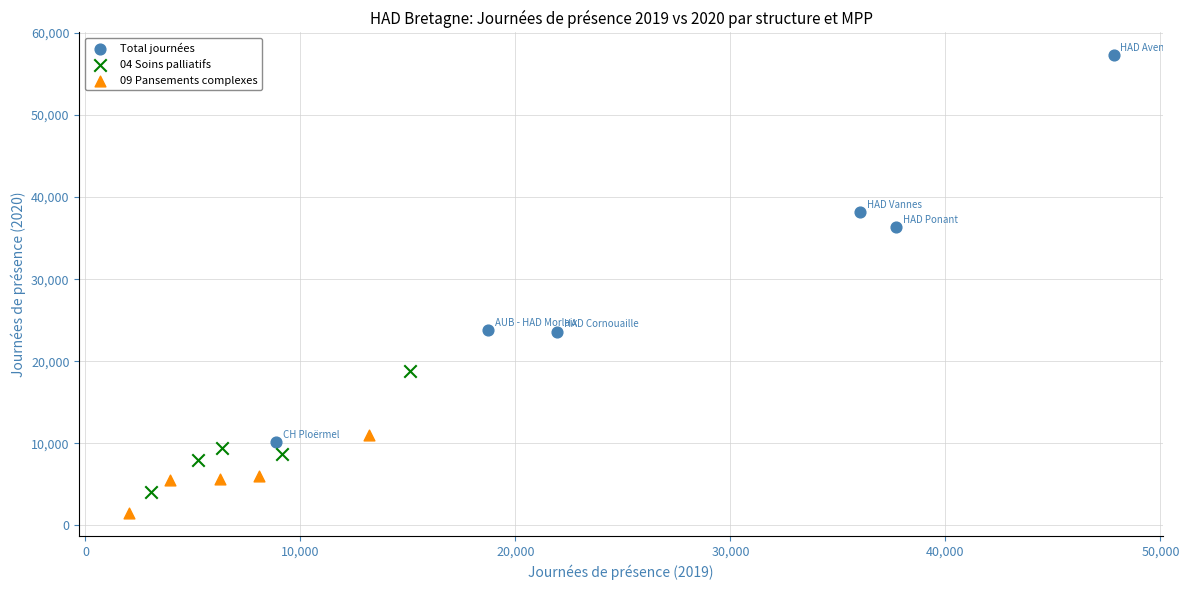

Which series contains the highest Y value?

Total journées